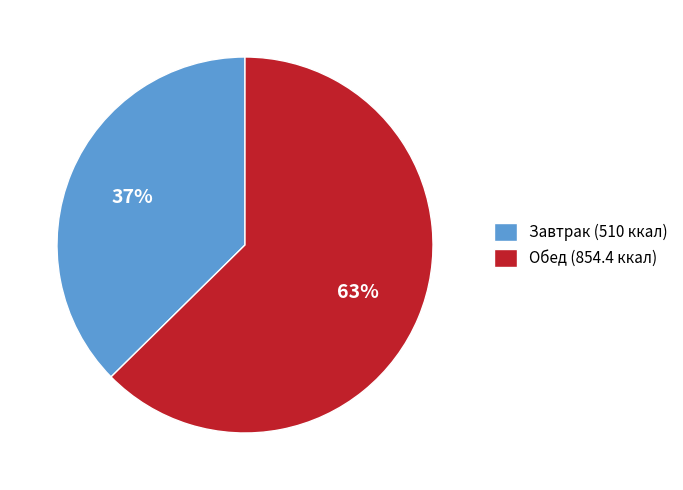

To the nearest percent, what is the combined percentage of Завтрак (510 ккал) and Обед (854.4 ккал)?

100%